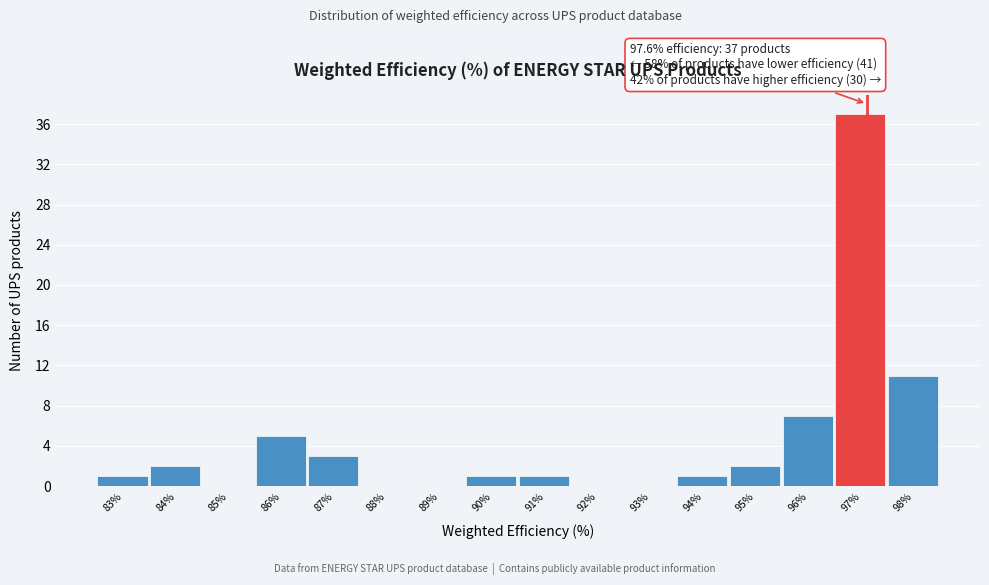

Reading left to right, transcribe all the data shown in this chart.

83%=1	84%=2	85%=0	86%=5	87%=3	88%=0	89%=0	90%=1	91%=1	92%=0	93%=0	94%=1	95%=2	96%=7	97%=37	98%=11